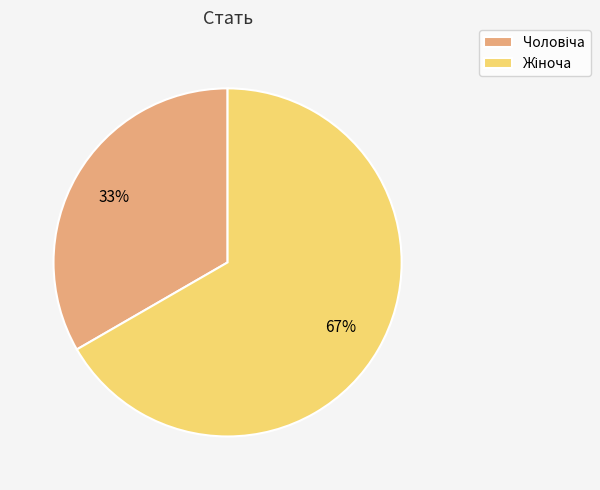

Is there any slice that represents more than half of the pie?

Yes